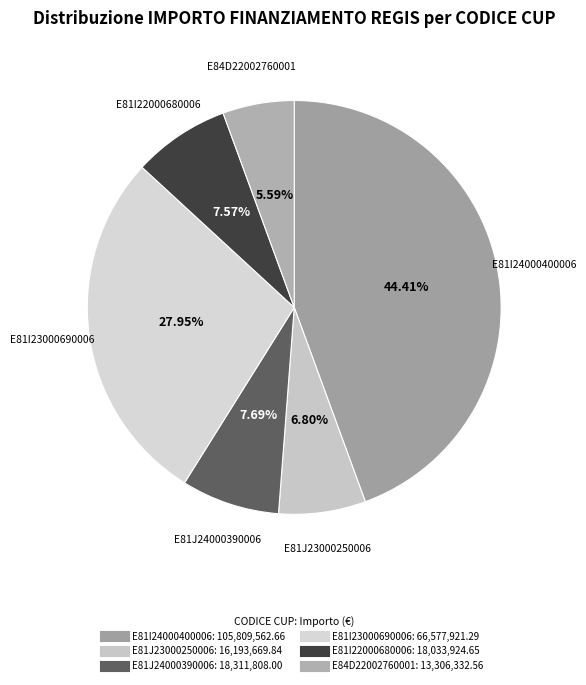

How many slices are in this pie chart?

6